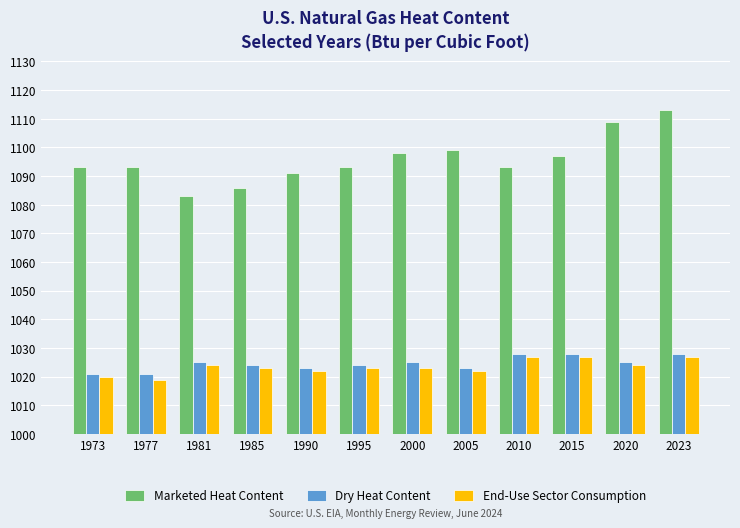

Reading left to right, transcribe all the data shown in this chart.

Marketed Heat Content: 1973=1093	1977=1093	1981=1083	1985=1086	1990=1091	1995=1093	2000=1098	2005=1099	2010=1093	2015=1097	2020=1109	2023=1113
Dry Heat Content: 1973=1021	1977=1021	1981=1025	1985=1024	1990=1023	1995=1024	2000=1025	2005=1023	2010=1028	2015=1028	2020=1025	2023=1028
End-Use Sector Consumption: 1973=1020	1977=1019	1981=1024	1985=1023	1990=1022	1995=1023	2000=1023	2005=1022	2010=1027	2015=1027	2020=1024	2023=1027